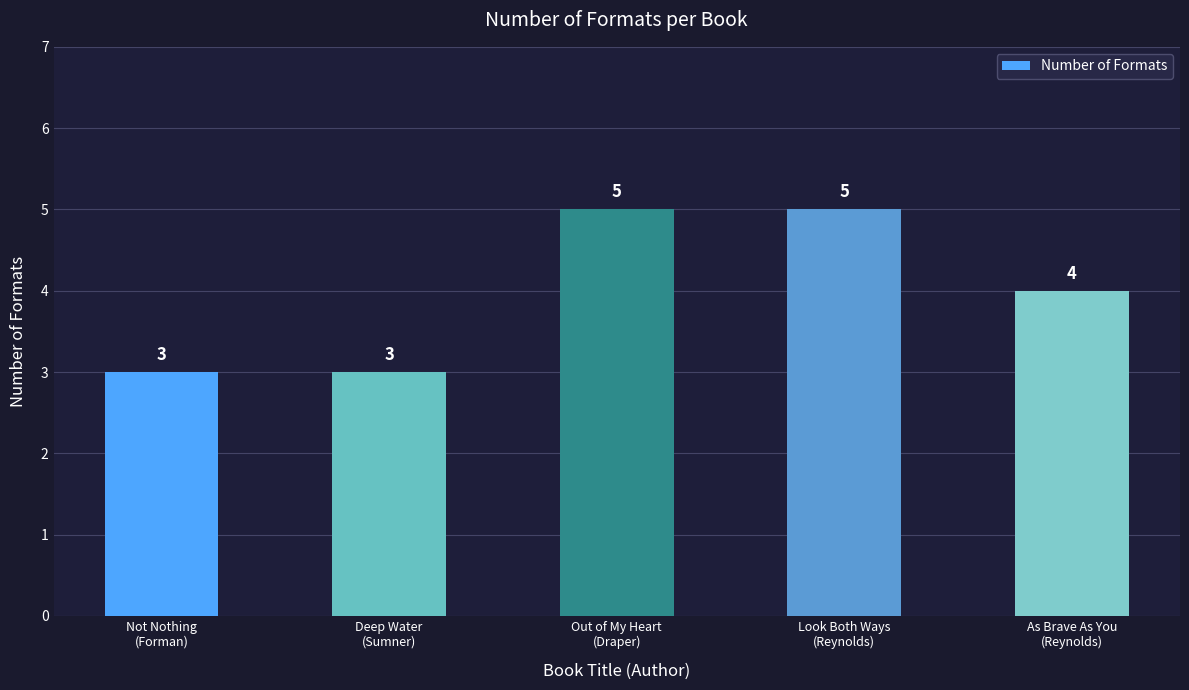

True or false: the data shows 5 at Out of My Heart
(Draper).

True